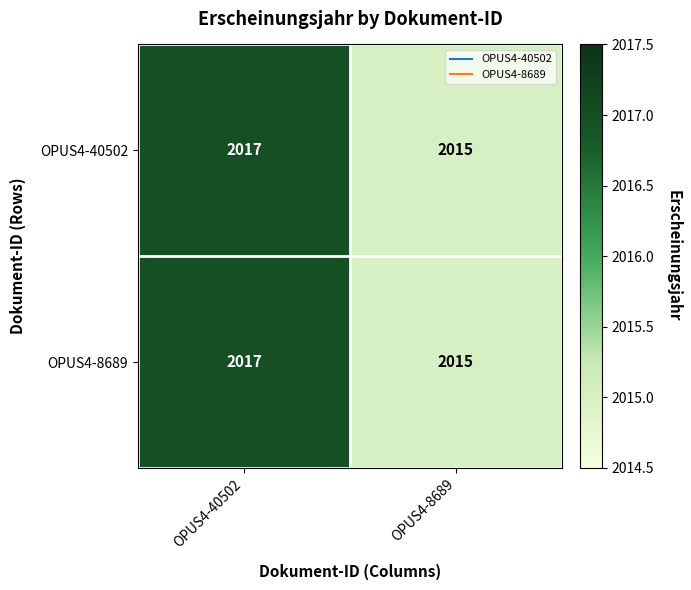

Reading left to right, what are all the values shown in this chart?

OPUS4-40502: 2017	2015
OPUS4-8689: 2017	2015